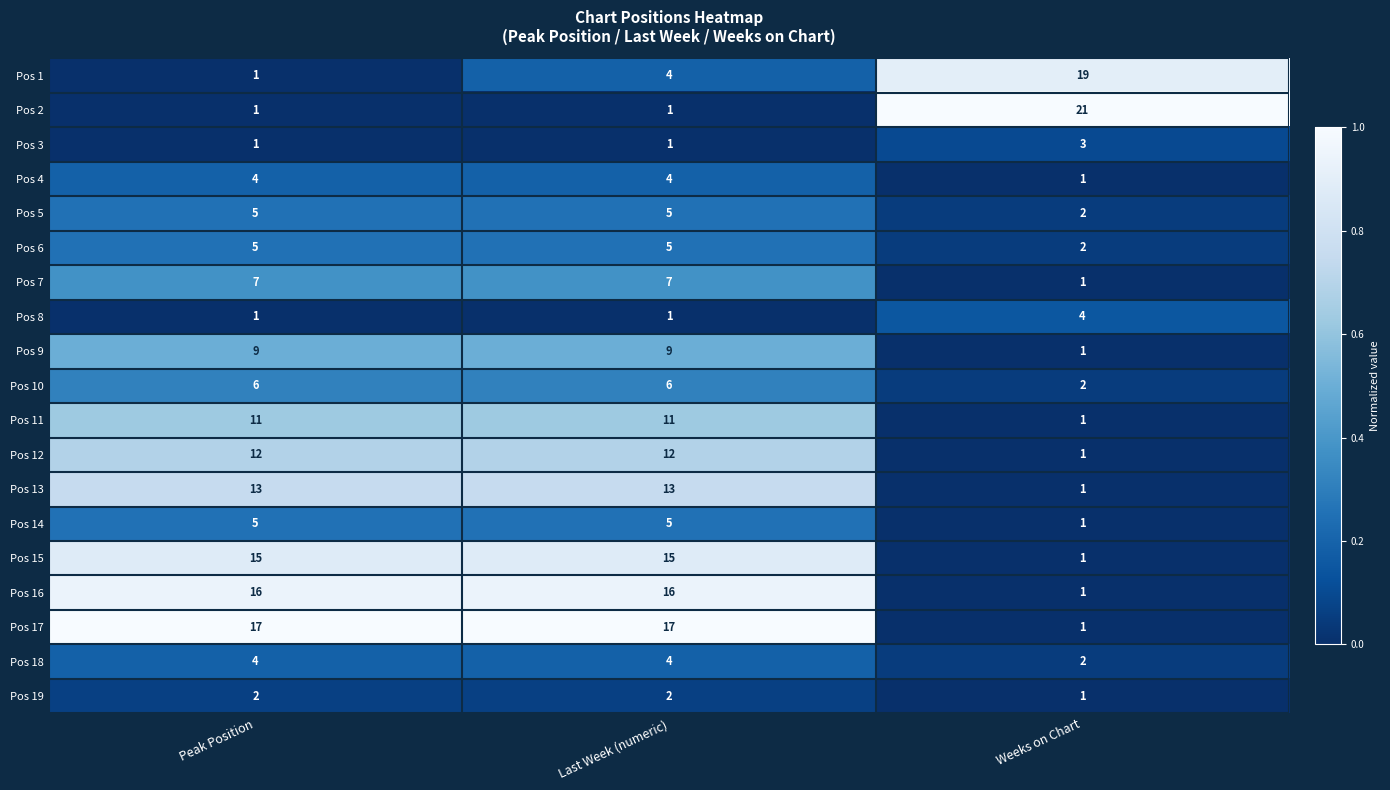

Is it true that Pos 6 equals 5 at Peak Position?

True